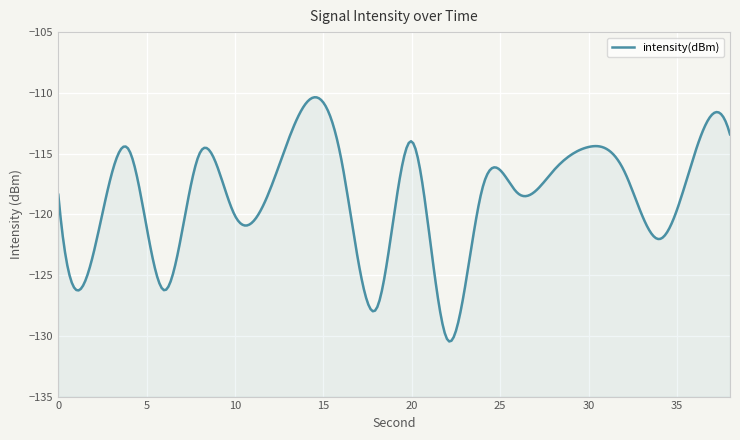

At which category does the chart reach its minimum across all series?

22